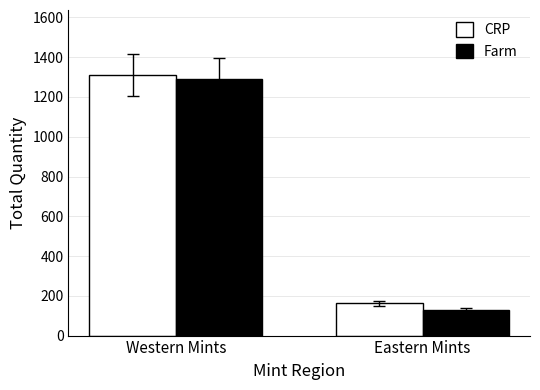

What value does the CRP series have at Western Mints?

1310